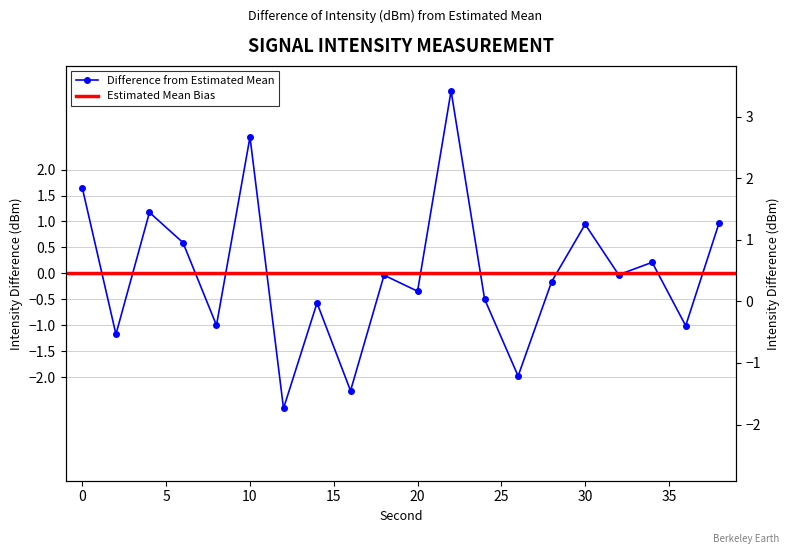

Reading right to left, list all the values displayed in this chart.

38=1.0	36=-1.0	34=0.2	32=-0.0	30=0.9	28=-0.2	26=-2.0	24=-0.5	22=3.5	20=-0.3	18=-0.0	16=-2.3	14=-0.6	12=-2.6	10=2.6	8=-1.0	6=0.6	4=1.2	2=-1.2	0=1.6